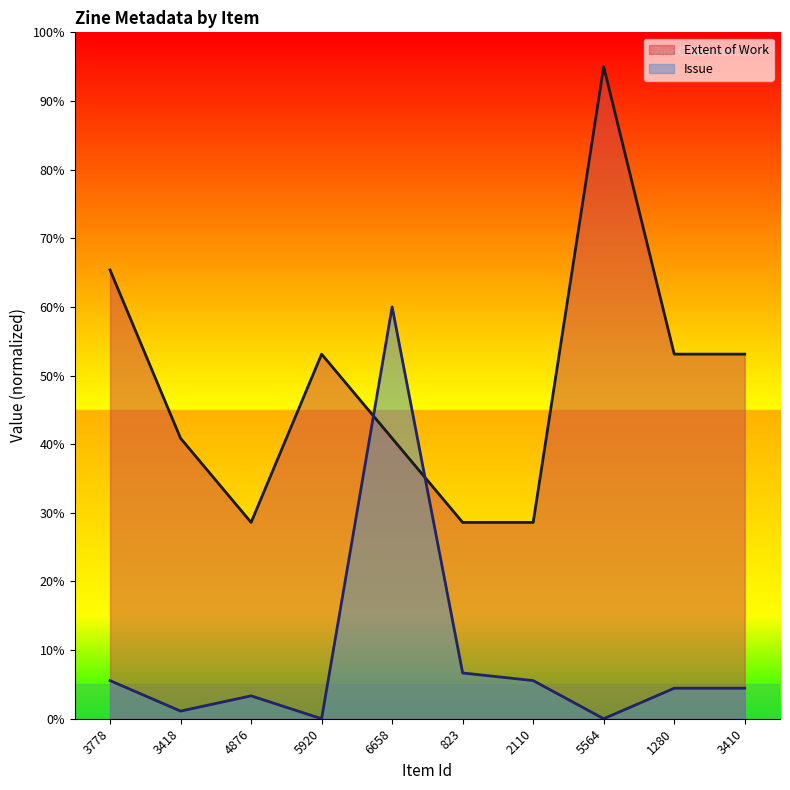

At which category does Extent of Work reach its first local peak?

5920